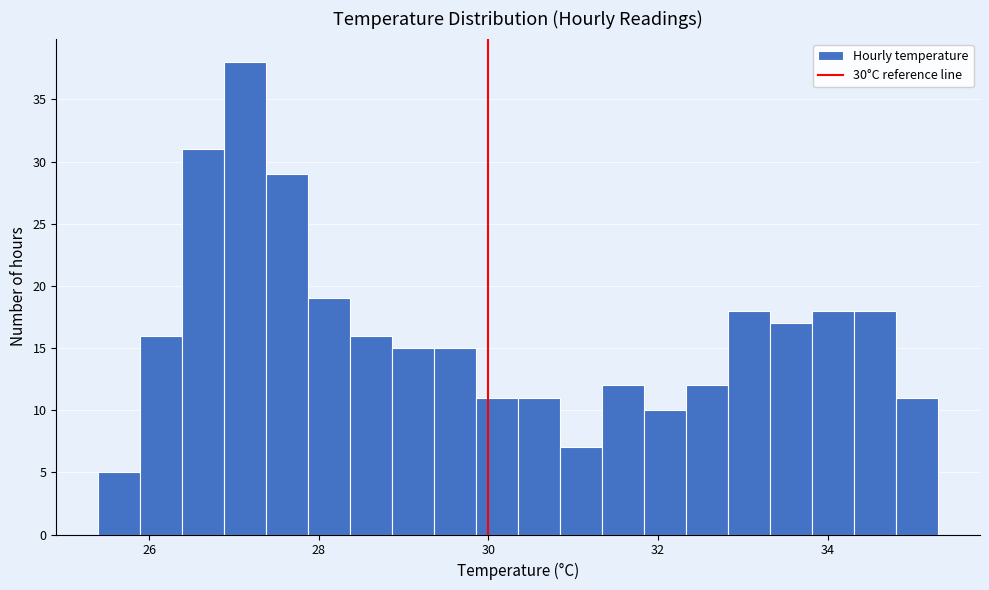

Around what value on the x-axis is the tallest bar? Give the approximate position of its centre, as read against the axis.

27.2